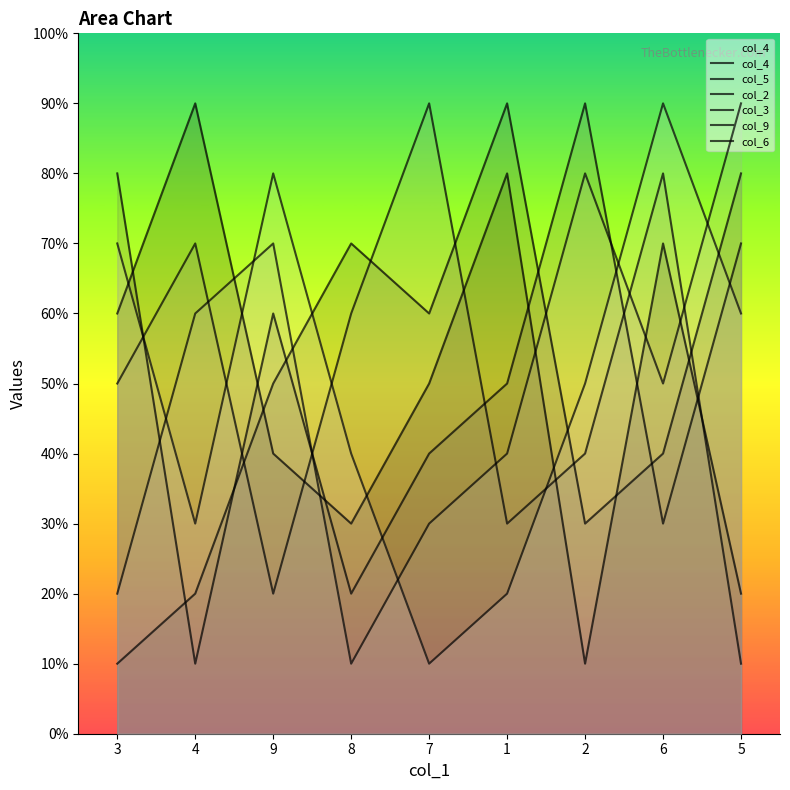

Which series has the largest total across all categories?

col_4